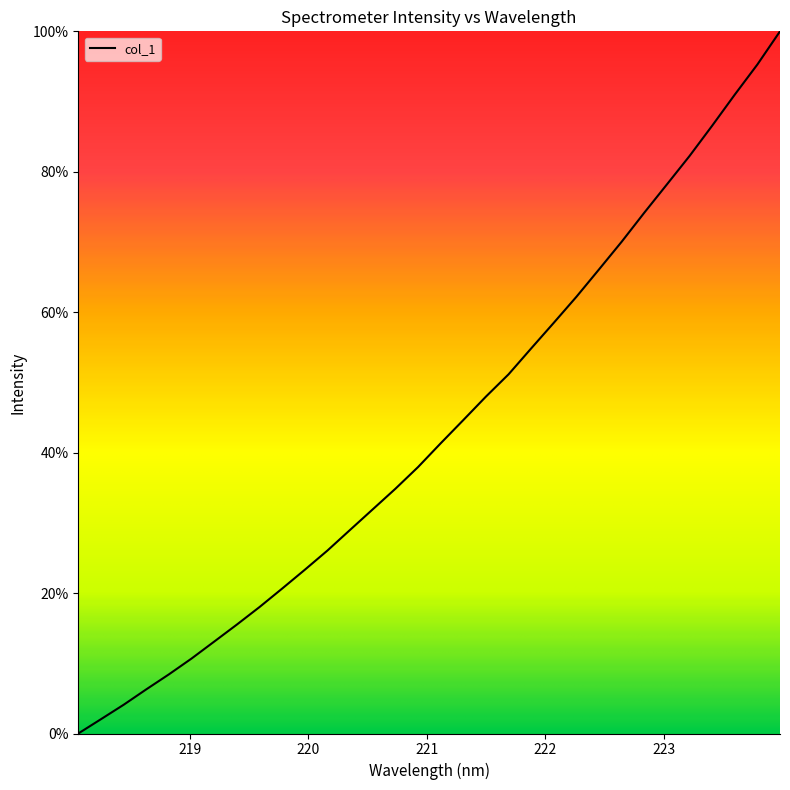

What is the difference between the maximum and minimum values?

100.0